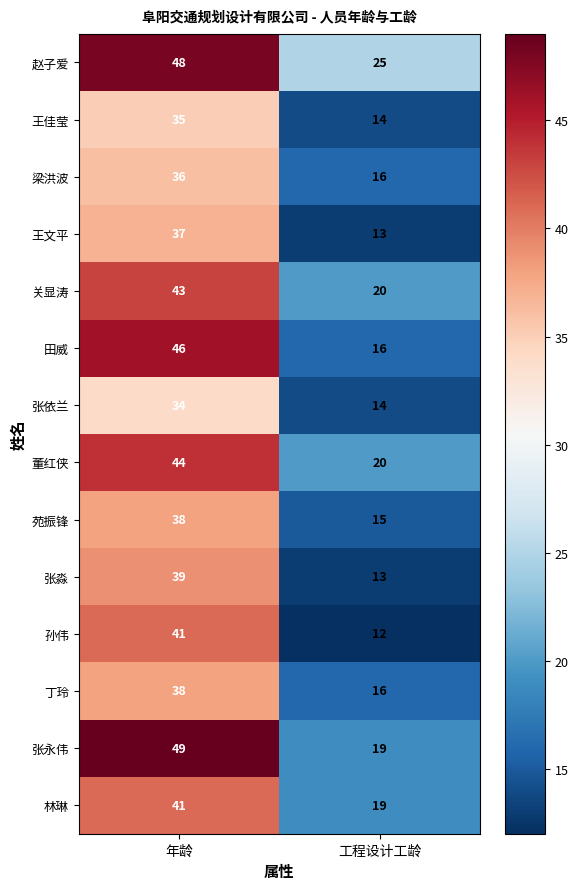

List the labels in order of 林琳 value, smallest first.

工程设计工龄, 年龄